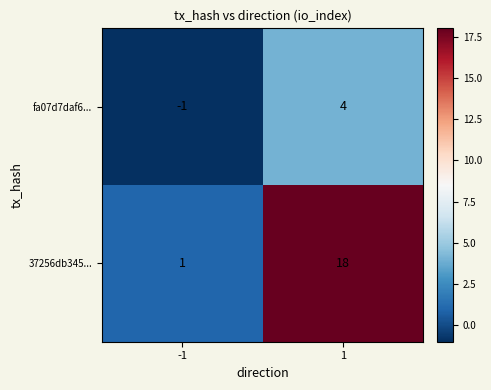

At 1, list the series in order from largest to smallest.

37256db345..., fa07d7daf6...